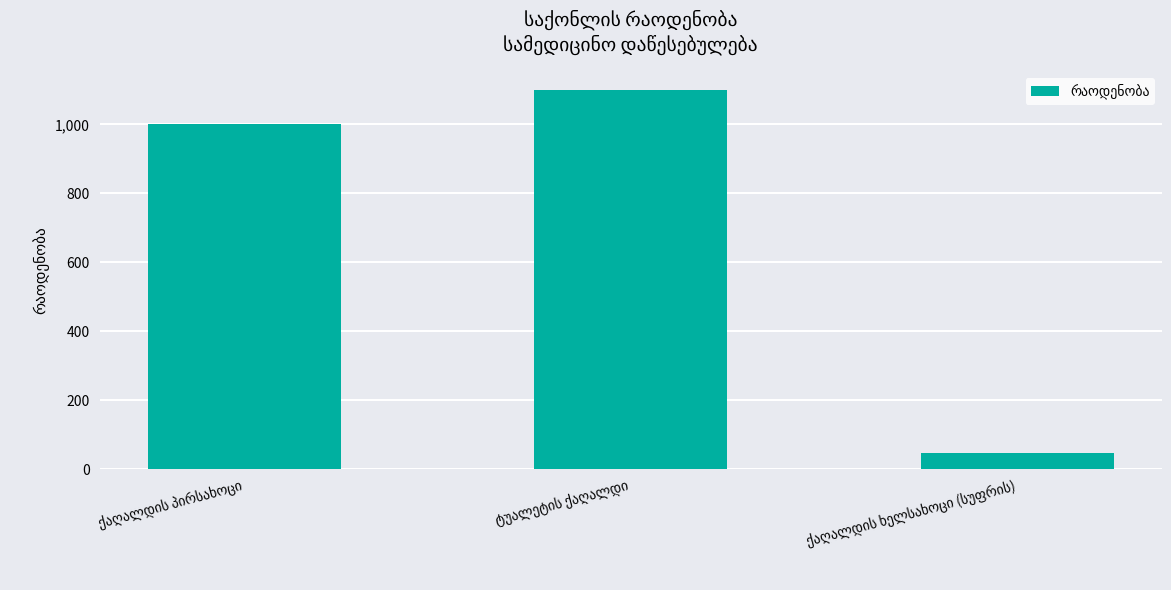

What is the smallest value displayed?

48